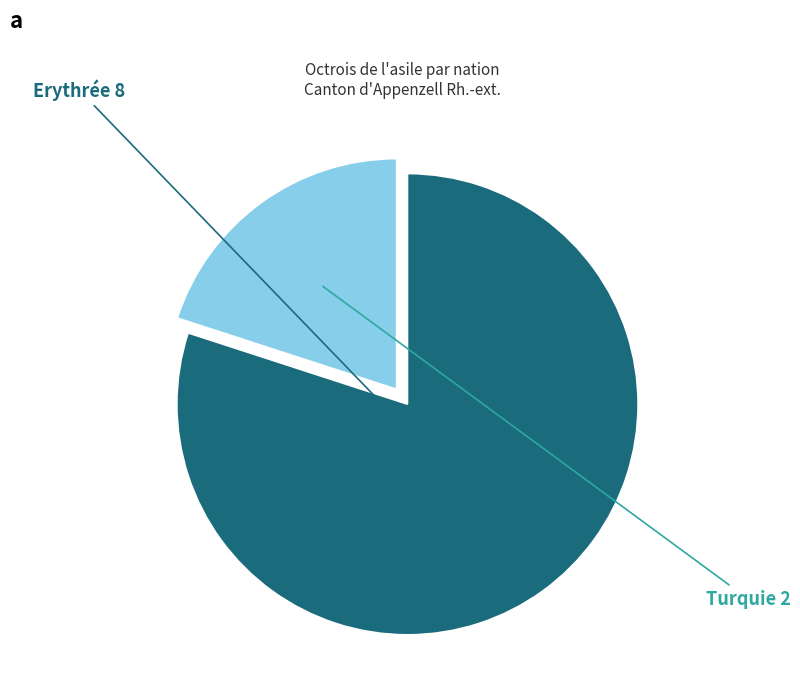

Is there a majority slice in this chart?

Yes